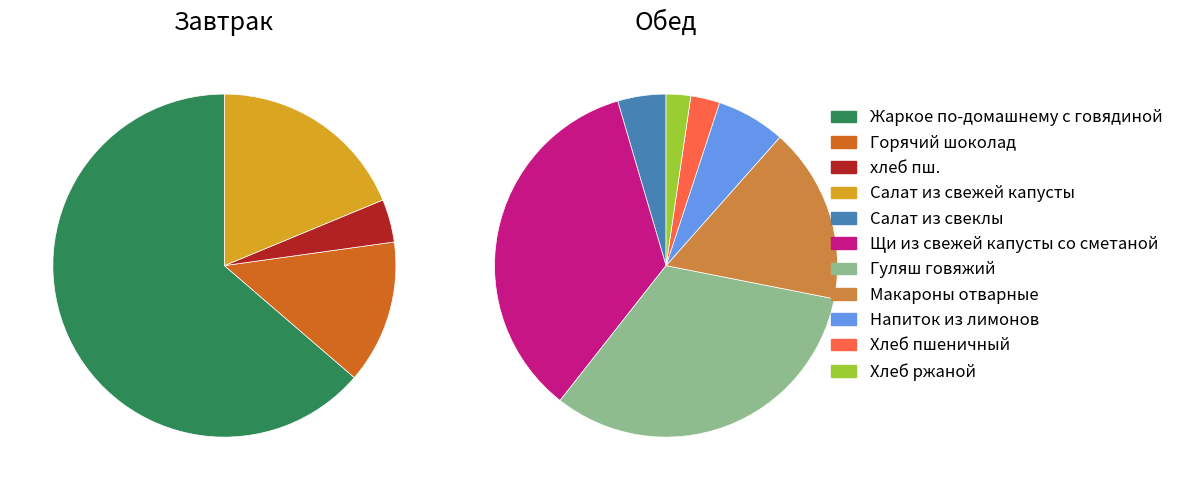

To the nearest percent, what portion does Салат из свежей капусты represent?

19%